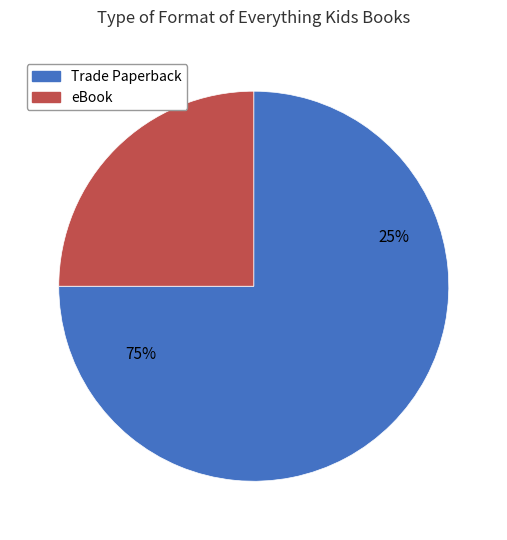

The Result 1 slice represents 25% of the pie. True or false?

True